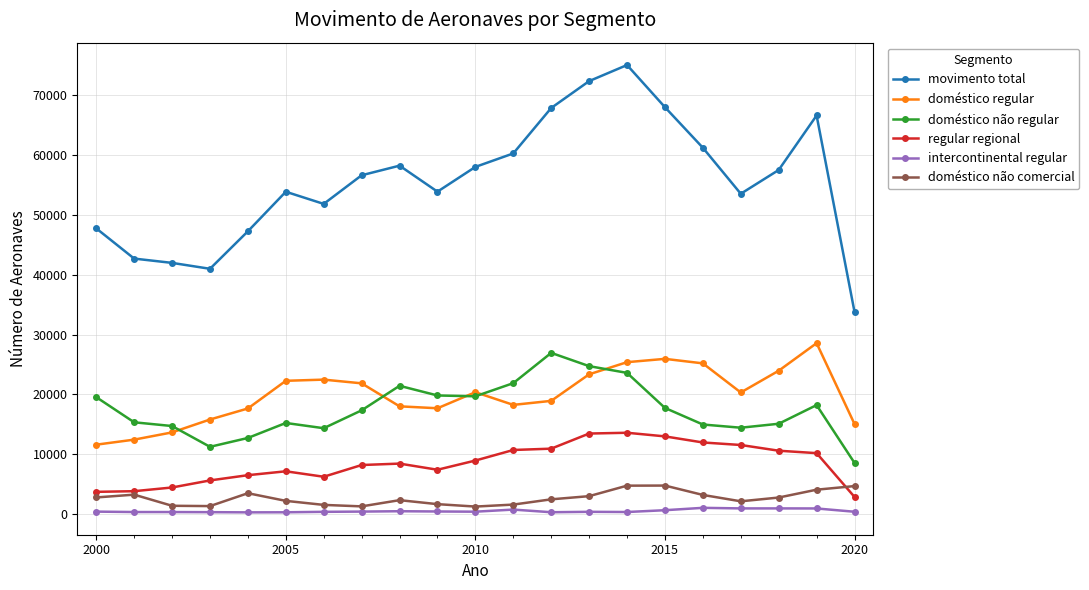

Which series has the widest spread of values?

movimento total